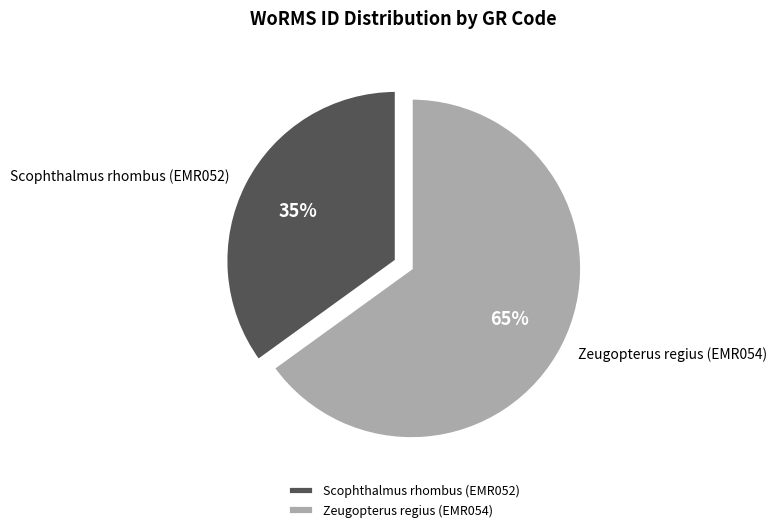

Count the number of slices in the pie.

2